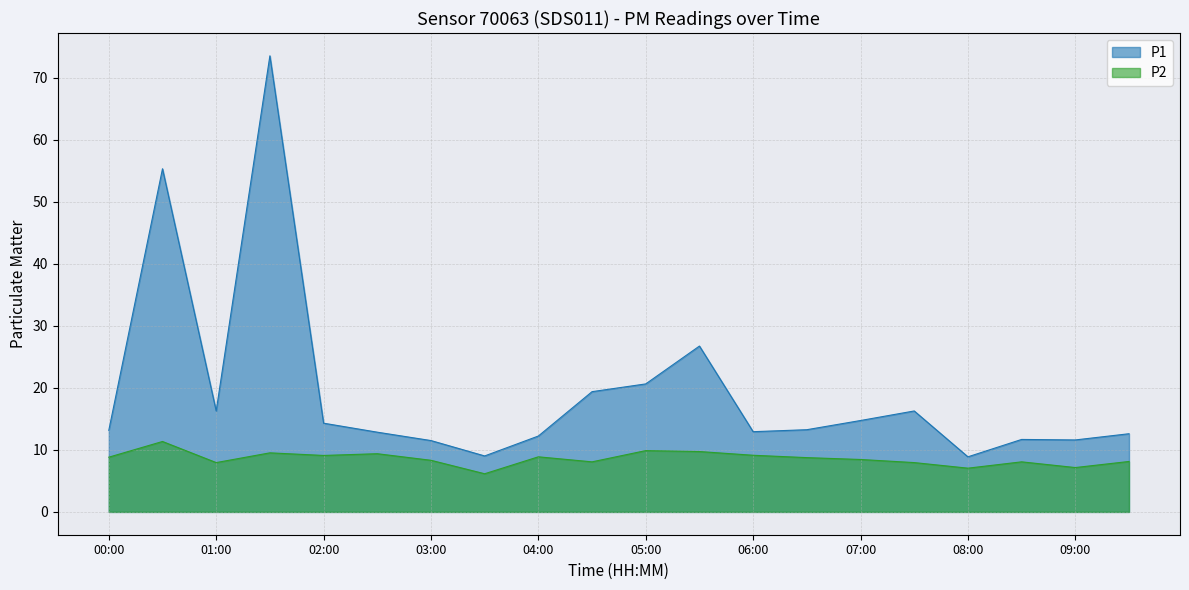

The value of P1 at 07:30 is 16.3. True or false?

True